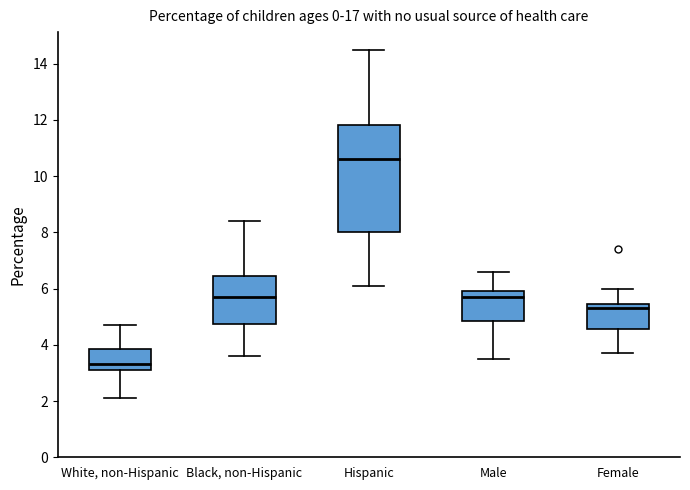

Which box's median line is the highest?

Hispanic